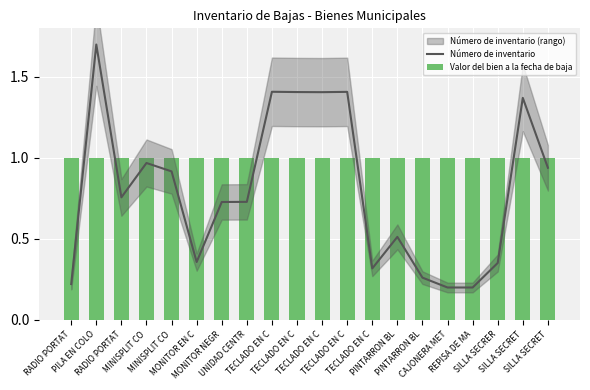

Reading left to right, transcribe all the data shown in this chart.

Número de inventario: 0.2	1.7	0.8	1.0	0.9	0.4	0.7	0.7	1.4	1.4	1.4	1.4	0.3	0.5	0.3	0.2	0.2	0.4	1.4	0.9
Valor del bien a la fecha de baja: 1.0	1.0	1.0	1.0	1.0	1.0	1.0	1.0	1.0	1.0	1.0	1.0	1.0	1.0	1.0	1.0	1.0	1.0	1.0	1.0